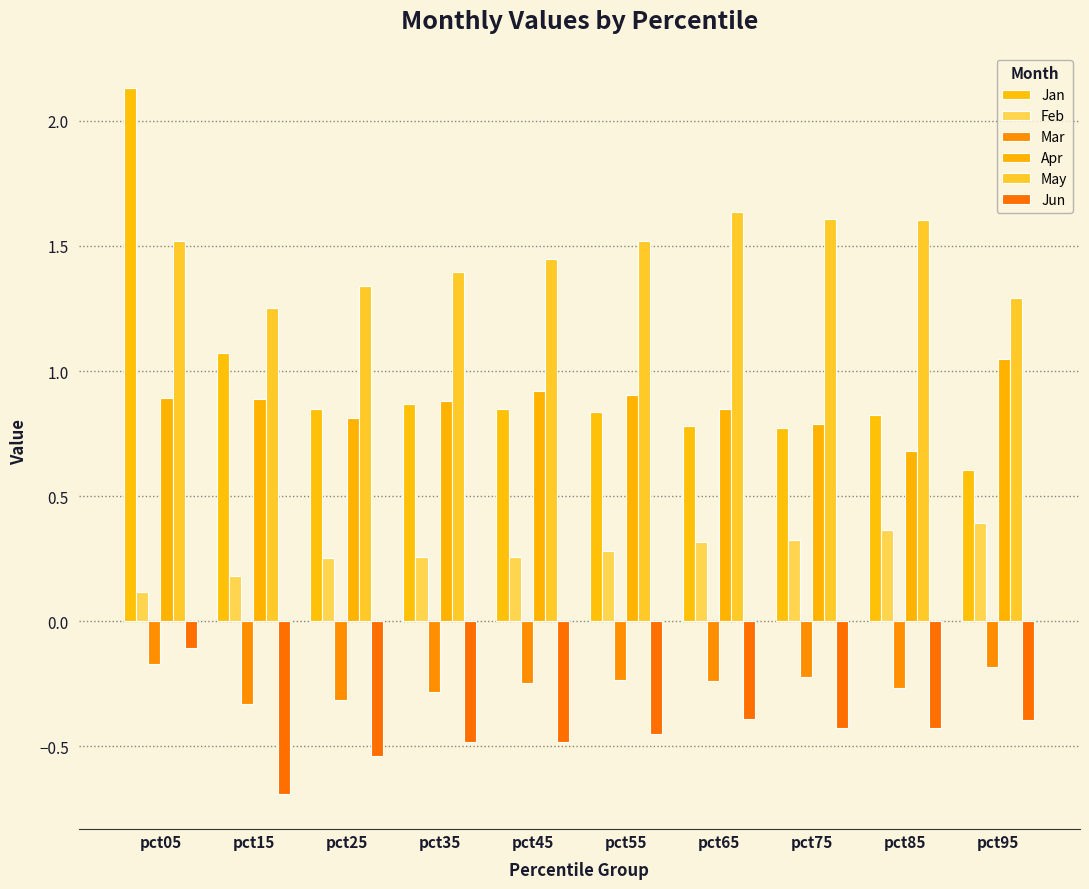

Reading left to right, transcribe all the data shown in this chart.

Jan: 2.1	1.1	0.8	0.9	0.8	0.8	0.8	0.8	0.8	0.6
Feb: 0.1	0.2	0.3	0.3	0.3	0.3	0.3	0.3	0.4	0.4
Mar: -0.2	-0.3	-0.3	-0.3	-0.2	-0.2	-0.2	-0.2	-0.3	-0.2
Apr: 0.9	0.9	0.8	0.9	0.9	0.9	0.8	0.8	0.7	1.0
May: 1.5	1.3	1.3	1.4	1.4	1.5	1.6	1.6	1.6	1.3
Jun: -0.1	-0.7	-0.5	-0.5	-0.5	-0.5	-0.4	-0.4	-0.4	-0.4